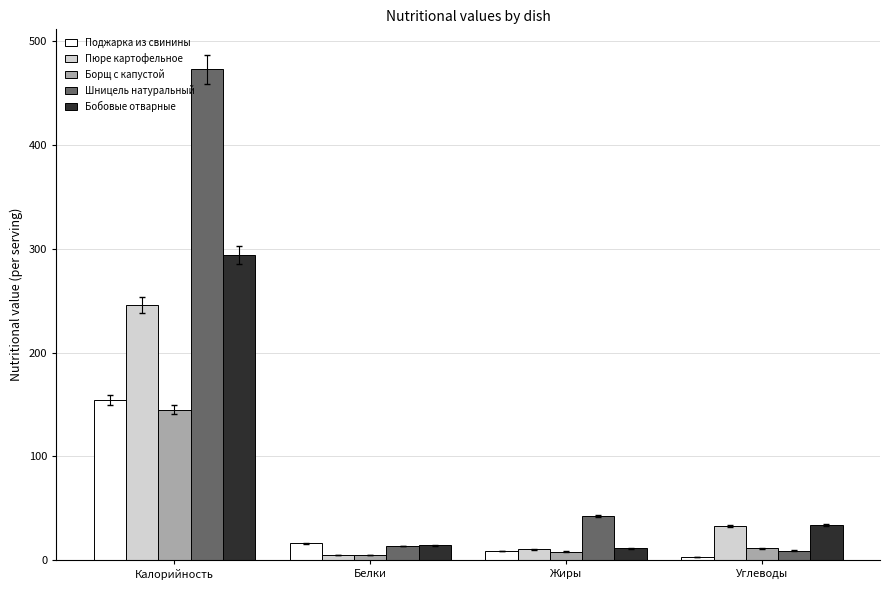

Count the number of data series in this chart.

5